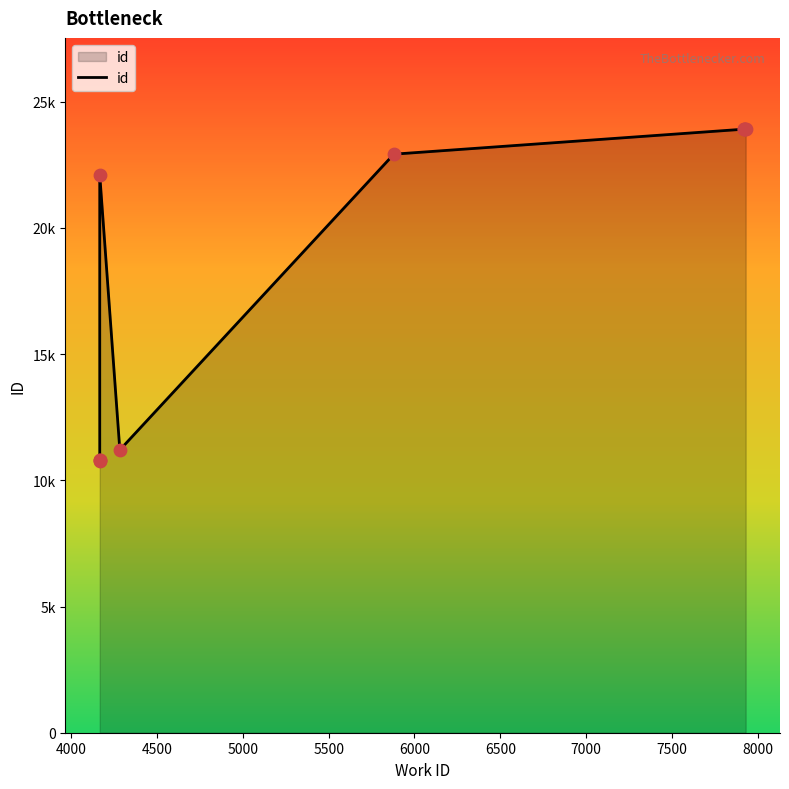

What is the change in value from 4167 to 7929?

+13140